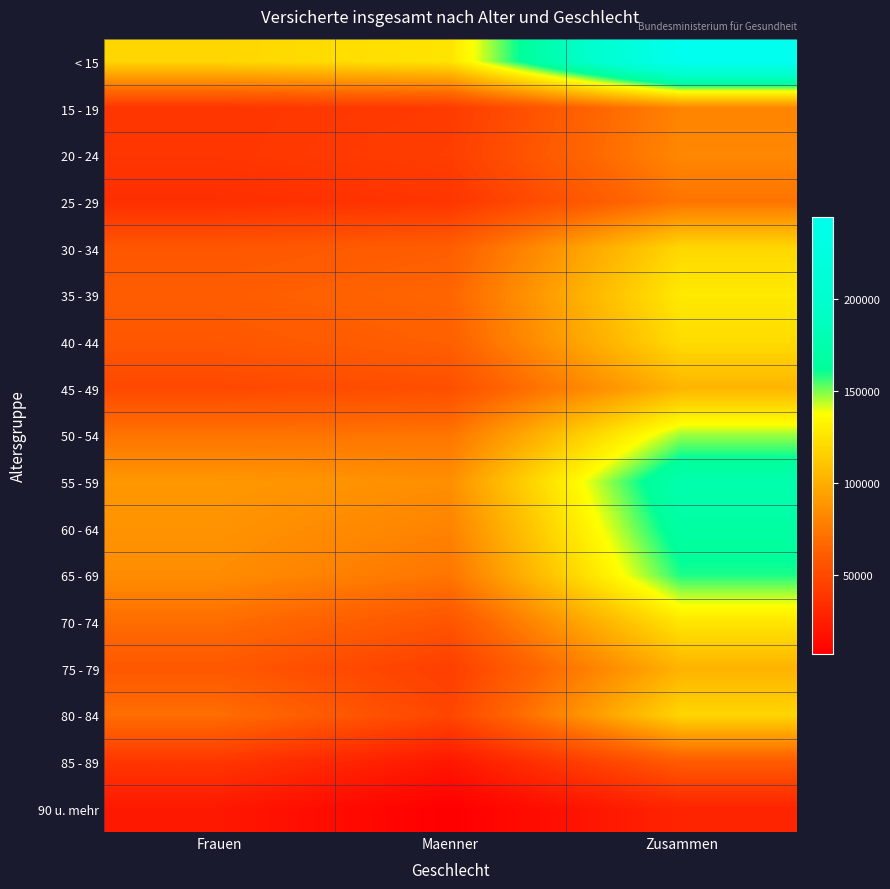

Which series has the largest total across all categories?

< 15